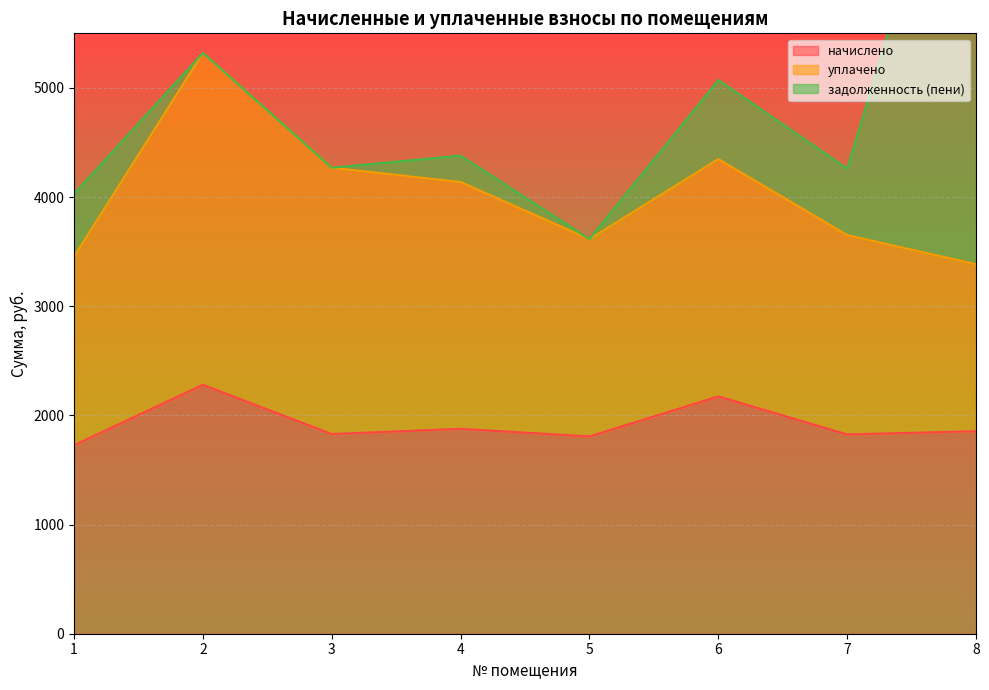

Reading right to left, extract all data points from this chart.

начислено: 8=1855.0	7=1825.7	6=2173.9	5=1807.3	4=1877.0	3=1829.3	2=2280.2	1=1726.7
уплачено: 8=1529.2	7=1825.7	6=2174.2	5=1807.3	4=2260.8	3=2439.1	2=3040.3	1=1726.7
задолженность (пени): 8=4800.5	7=608.5	6=724.4	5=0.0	4=241.8	3=0.0	2=0.0	1=575.6